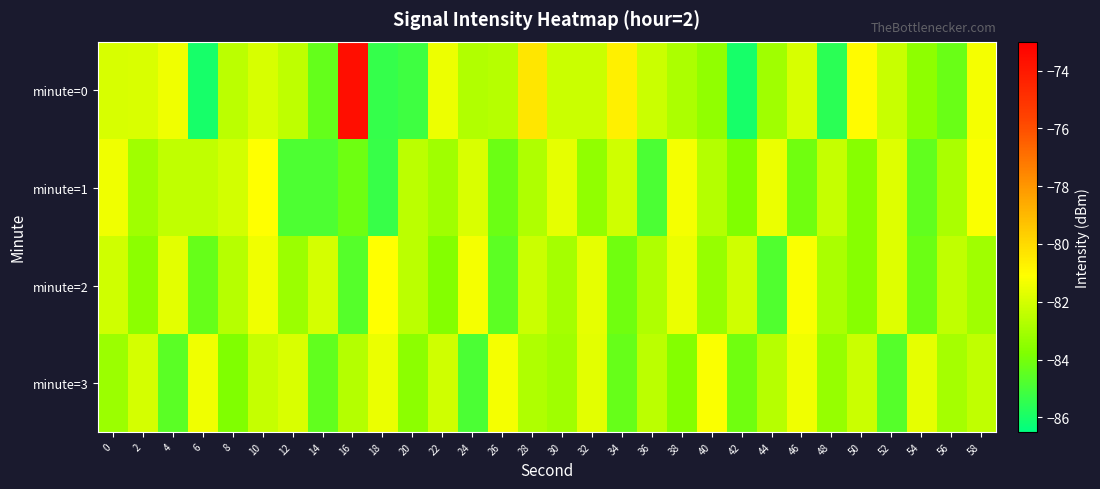

At 38, list the series in order from smallest to largest.

minute=3, minute=0, minute=2, minute=1